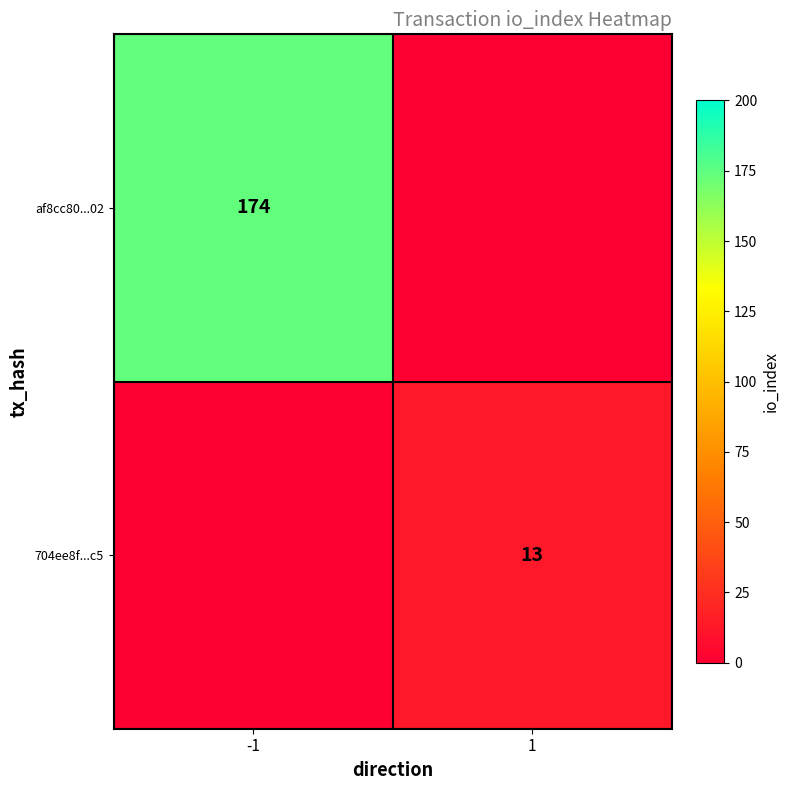

The 704ee8f...c5 series shows 8 at 1. True or false?

False